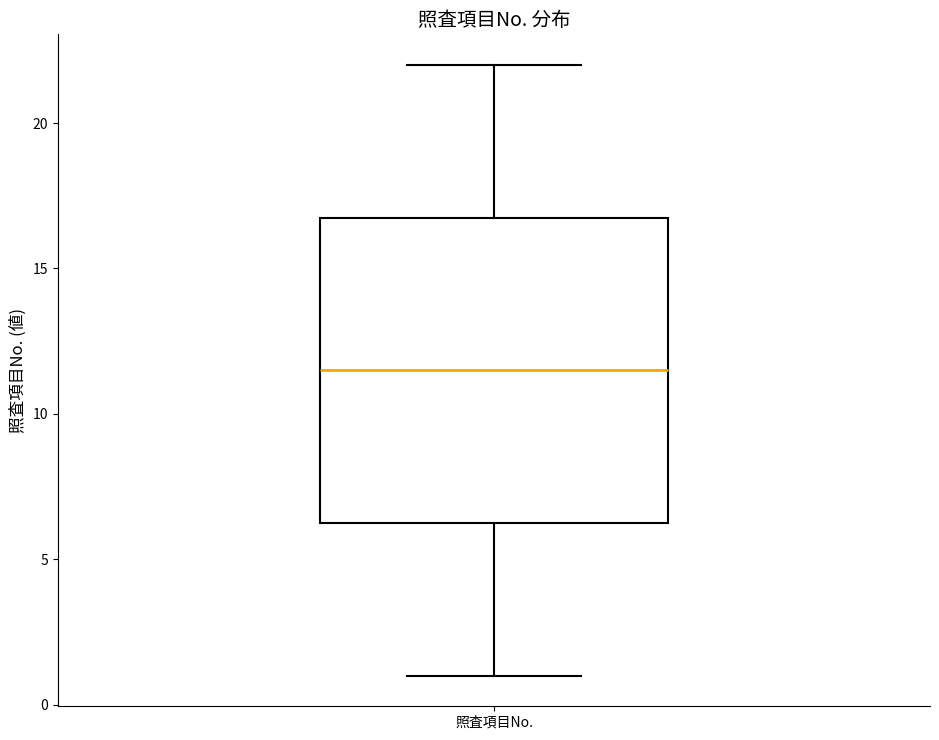

Transcribe this box plot: give where the median line is, the range the box spans, and where the two whiskers end, as read against the y-axis. The values are not printed on the chart, so give them approximately, as read against the axis.

median 11.5, box 6.5 to 17.0, whiskers 1.0 to 22.0